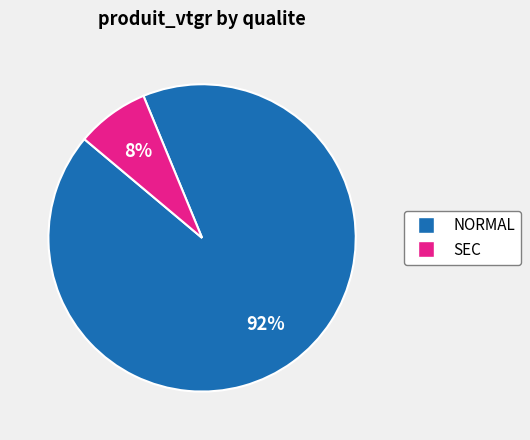

Is there any slice that represents more than half of the pie?

Yes